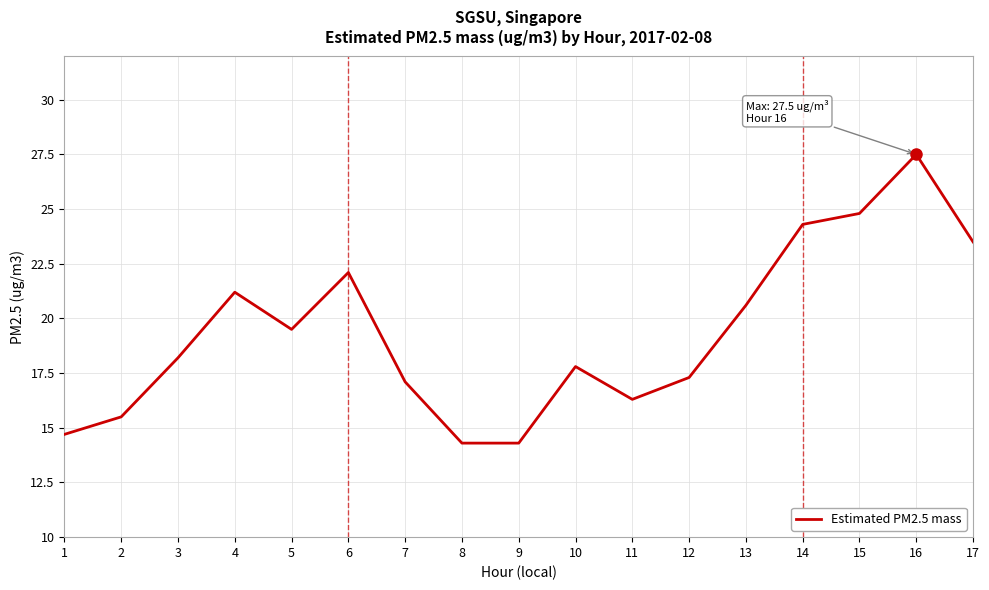

What is the difference between the values at 11 and 4?

4.9